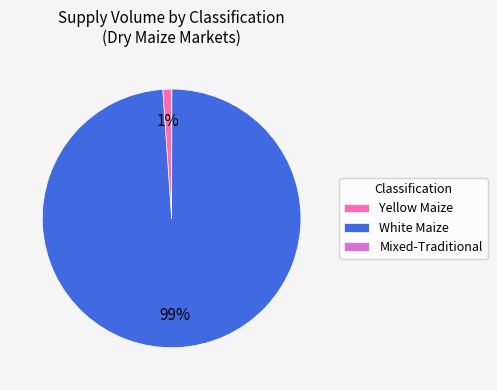

To the nearest percent, what is the average slice percentage?

33%